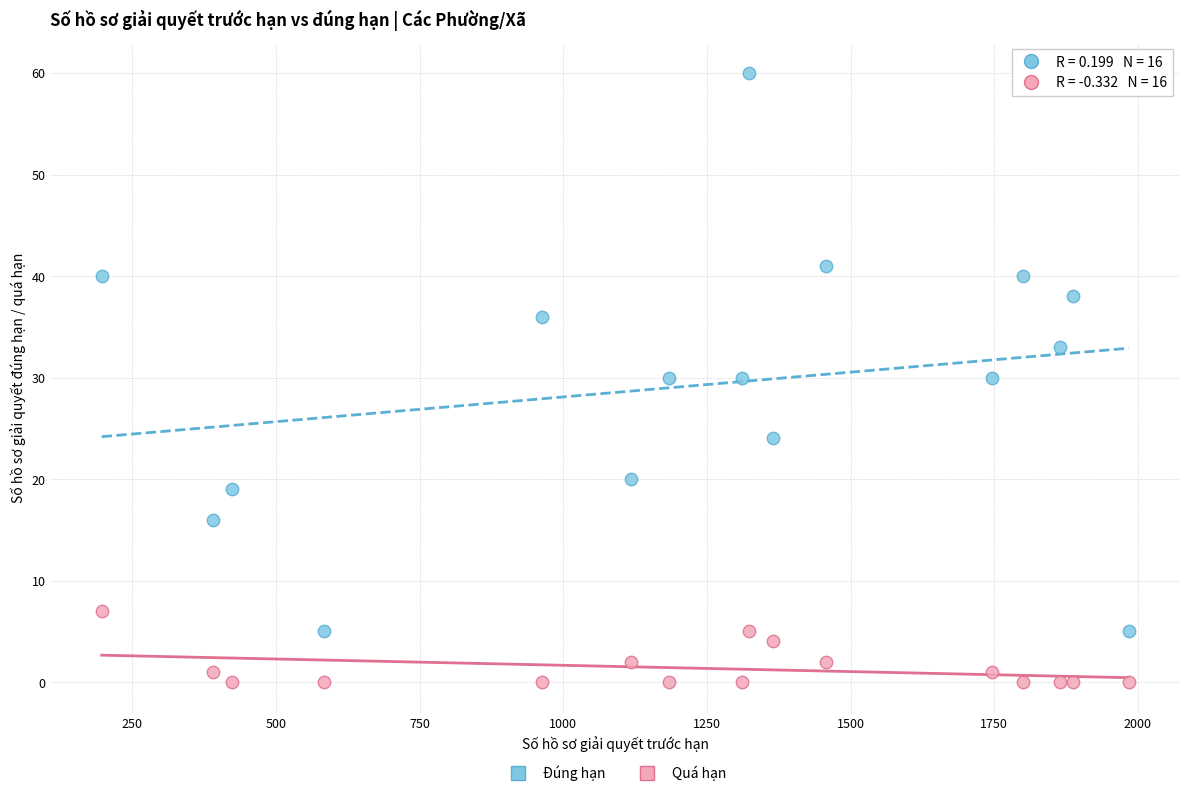

Across all data points, what is the range of X values (max minus min)?

1787